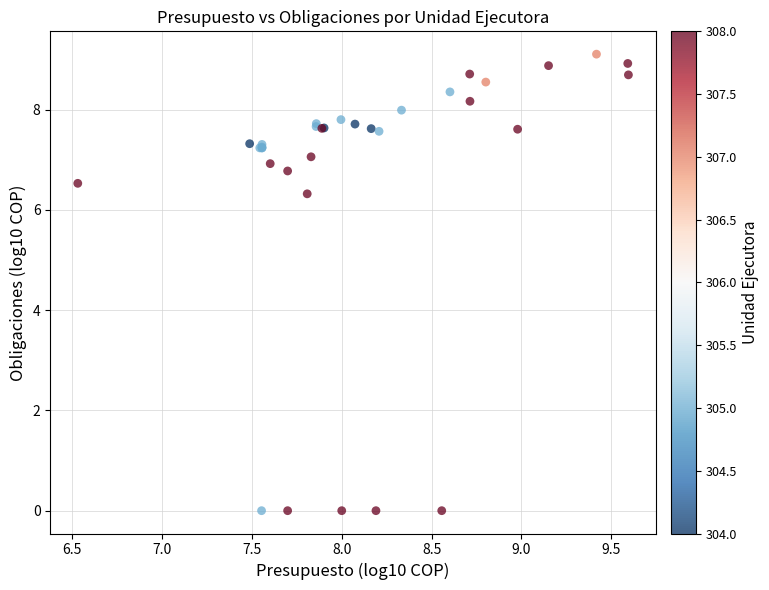

What Y value in the scatter plot is closest to 4?

6.3